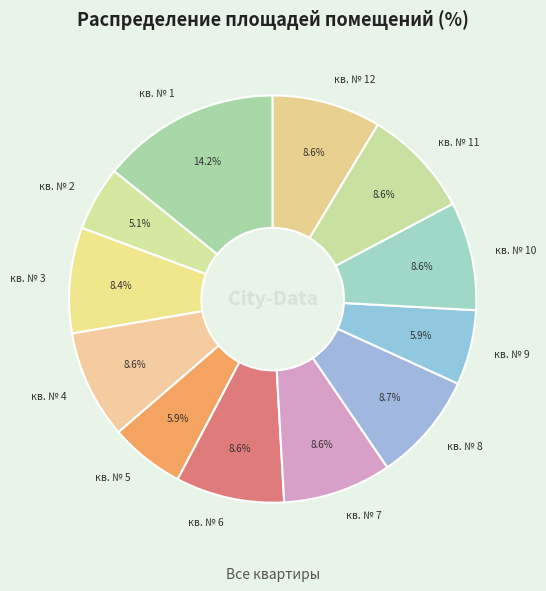

Which slice is the largest?

кв. № 1